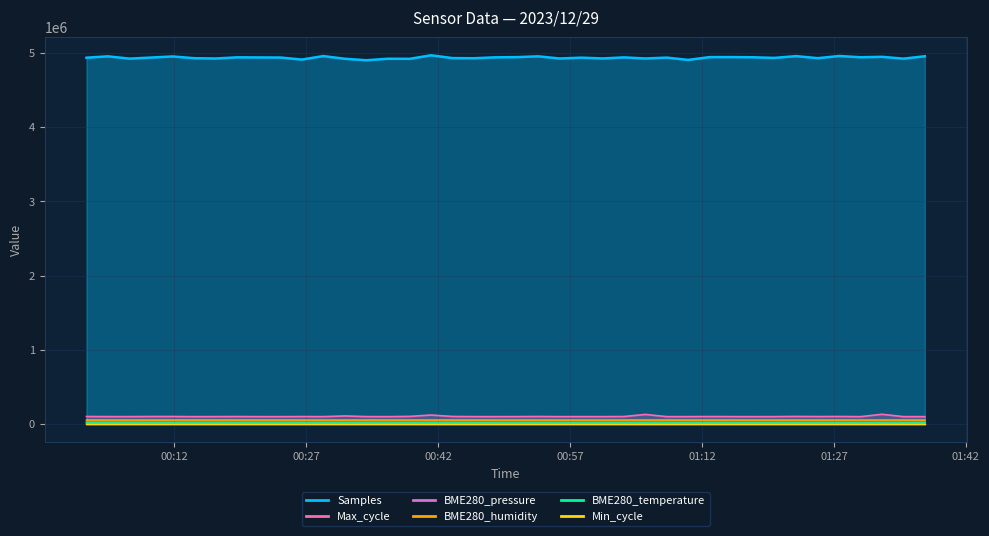

True or false: BME280_humidity has more than 2 points higher than both neighbors.

True